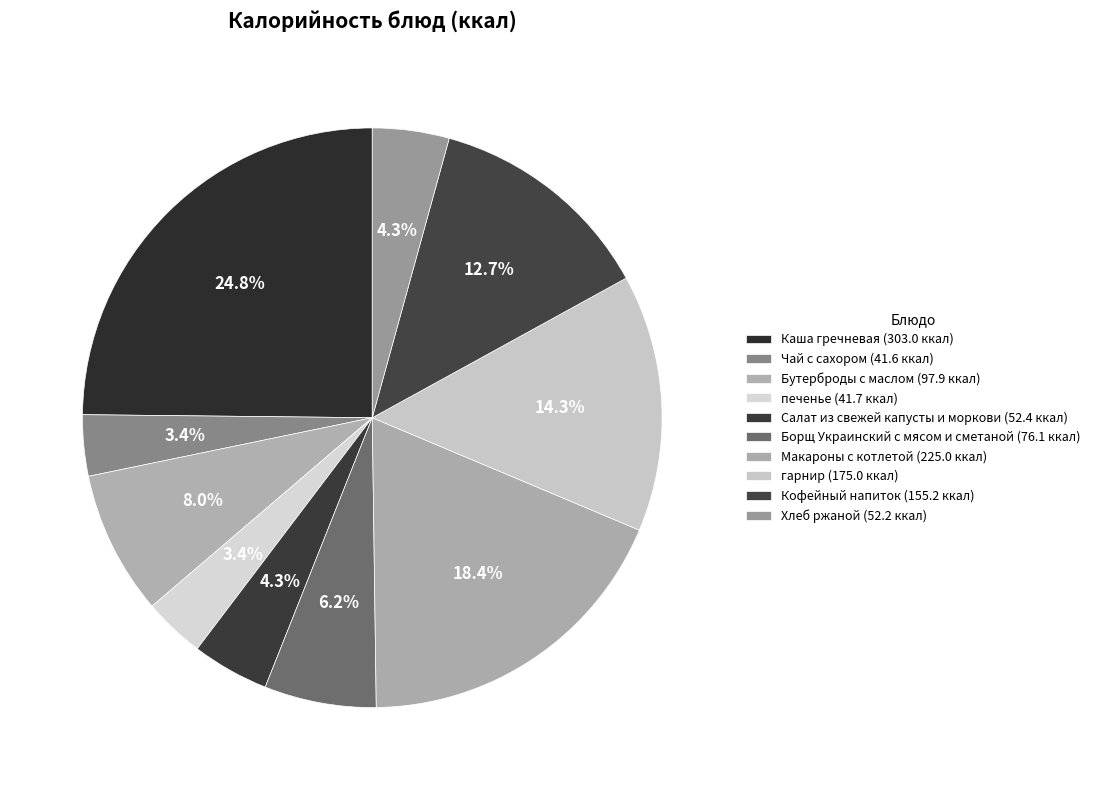

What is the ratio of the value at печенье to the value at Хлеб ржаной?

0.8